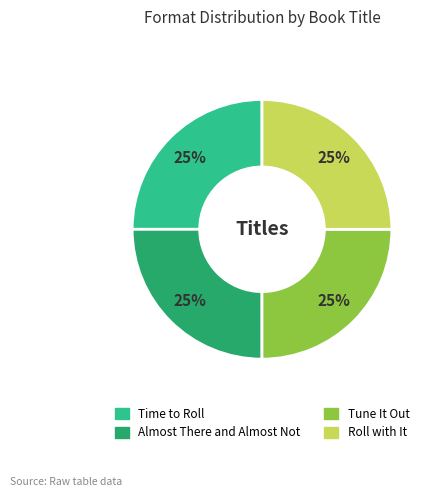

How many slices are in this pie chart?

4